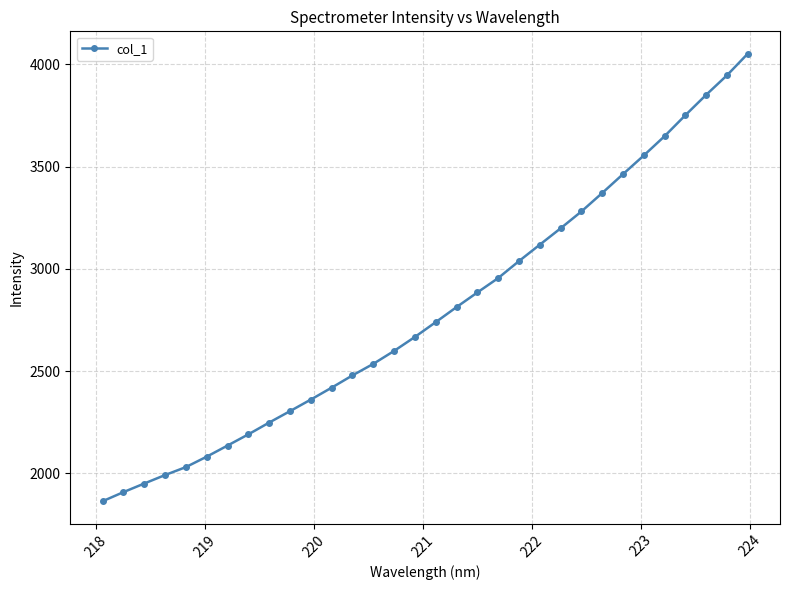

What is the difference between the maximum and minimum values?

2188.8